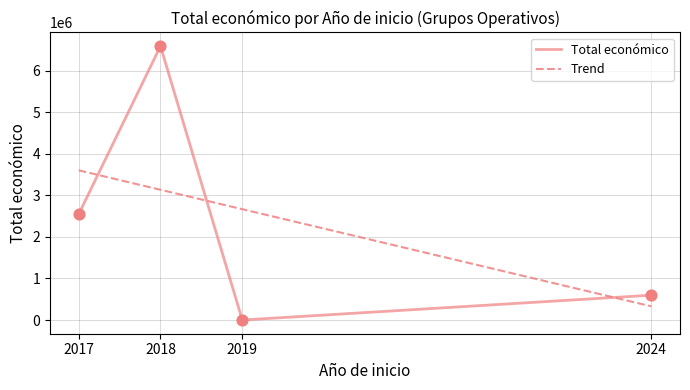

Approximately how many times larger is the value at 2024 compared to 2017?

0.2